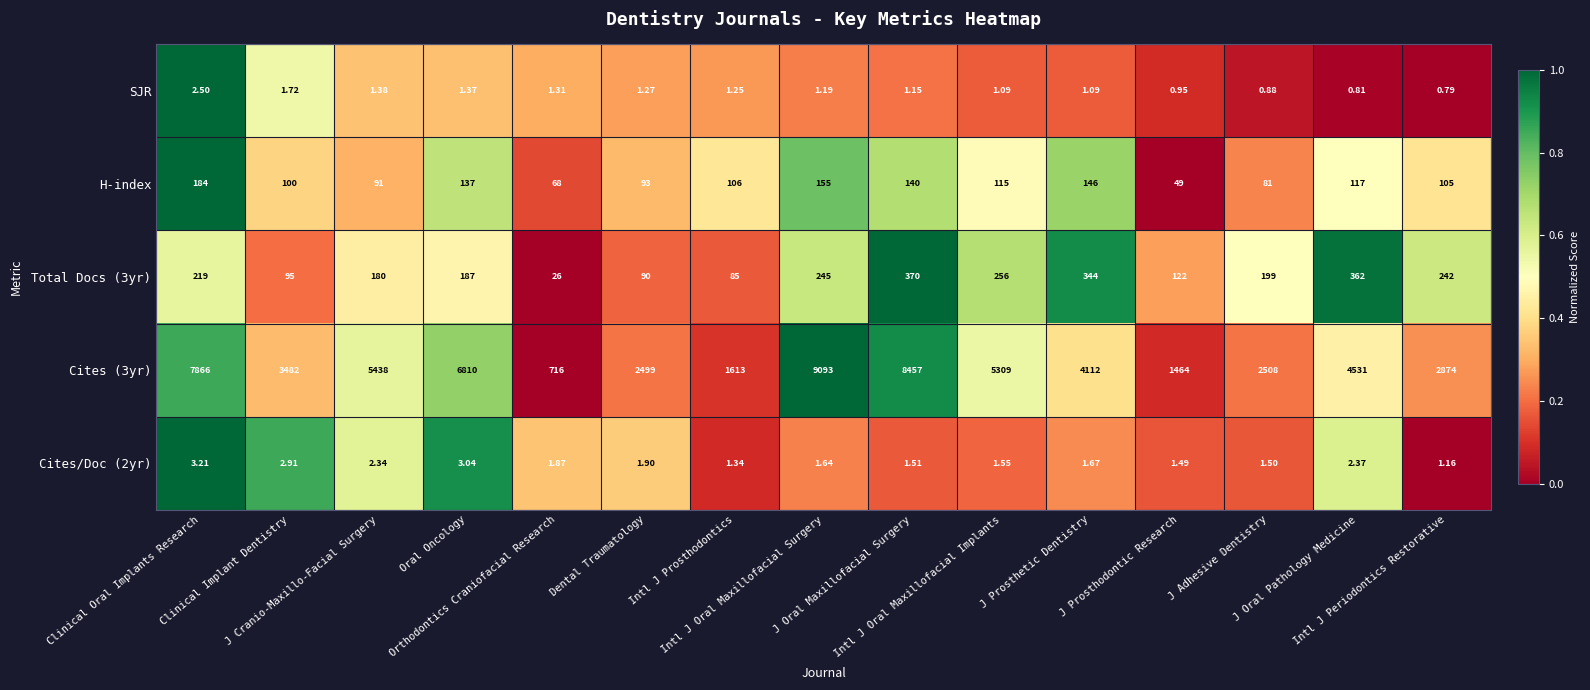

How many distinct data groups are displayed?

5